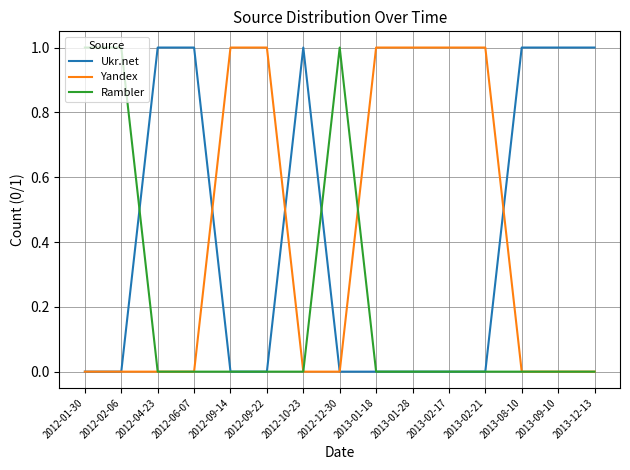

Is it true that Yandex equals 2 at 2013-02-17?

False